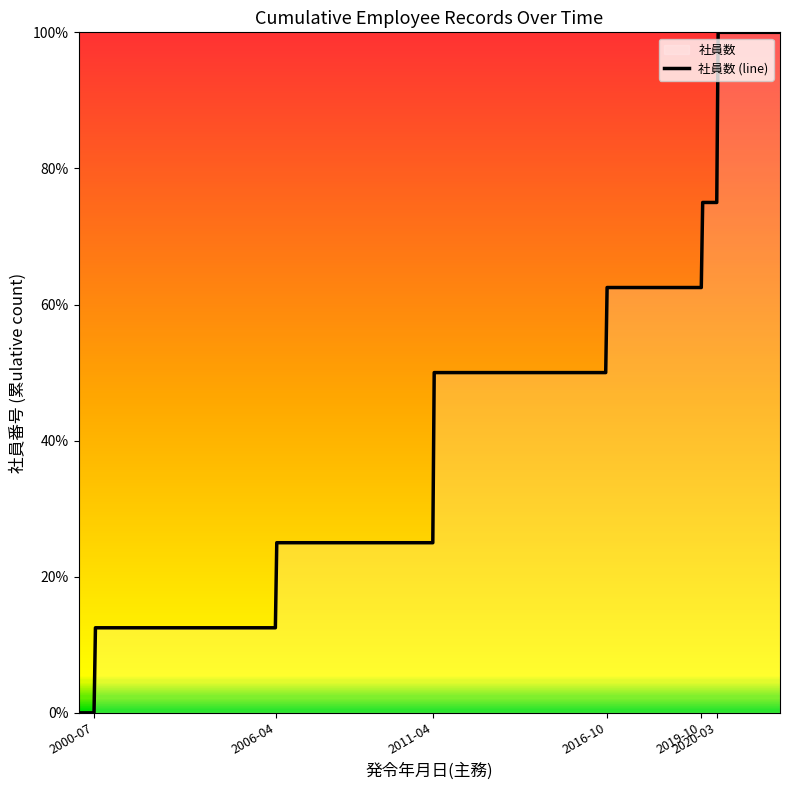

How many categories are shown in the chart?

8